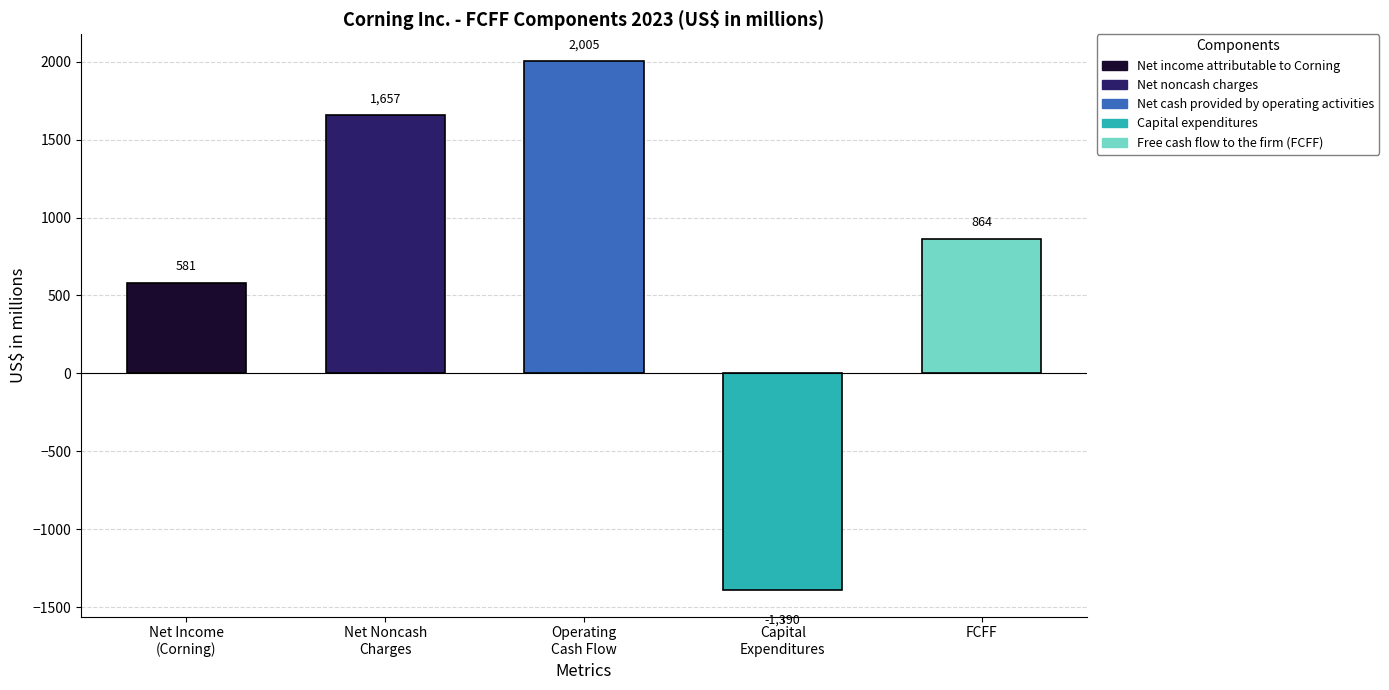

How many categories are shown in the chart?

5